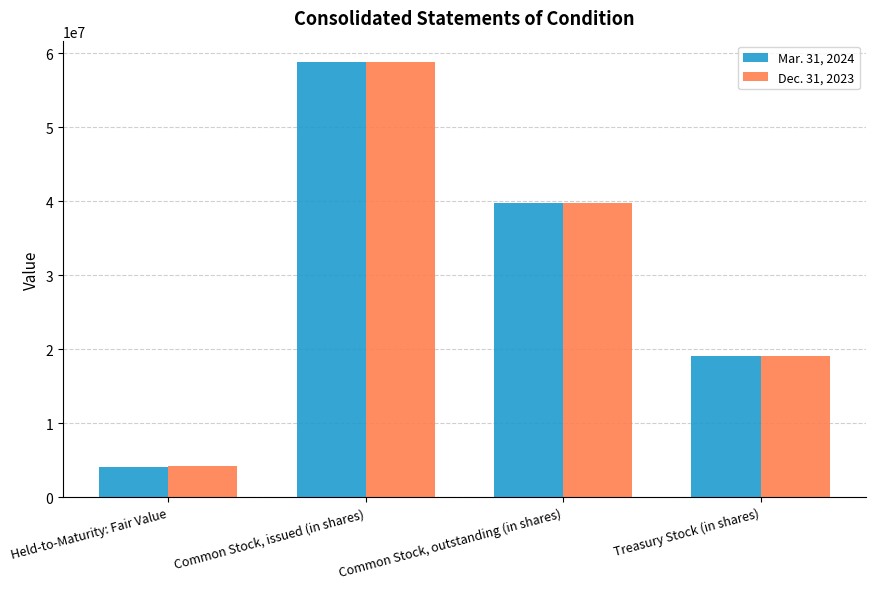

Reading right to left, what are all the values shown in this chart?

Mar. 31, 2024: Treasury Stock (in shares)=19032984	Common Stock, outstanding (in shares)=39720724	Common Stock, issued (in shares)=58753708	Held-to-Maturity: Fair Value=4104622
Dec. 31, 2023: Treasury Stock (in shares)=19002327	Common Stock, outstanding (in shares)=39753138	Common Stock, issued (in shares)=58755465	Held-to-Maturity: Fair Value=4253637